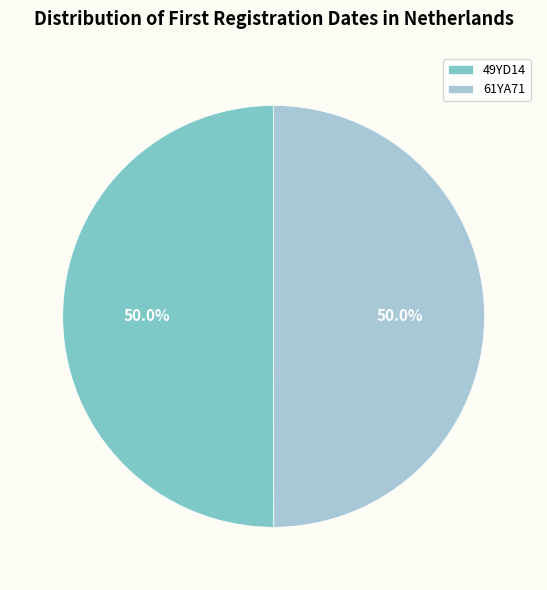

To the nearest percent, what portion does 49YD14 represent?

50%